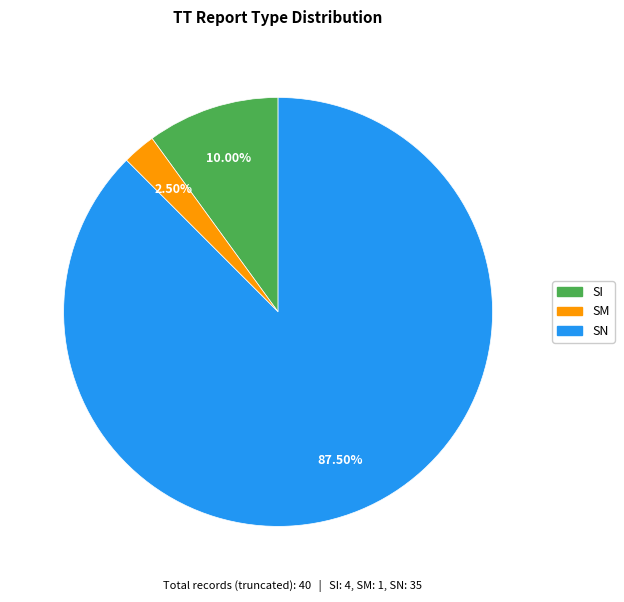

The SN slice represents 61% of the pie. True or false?

False